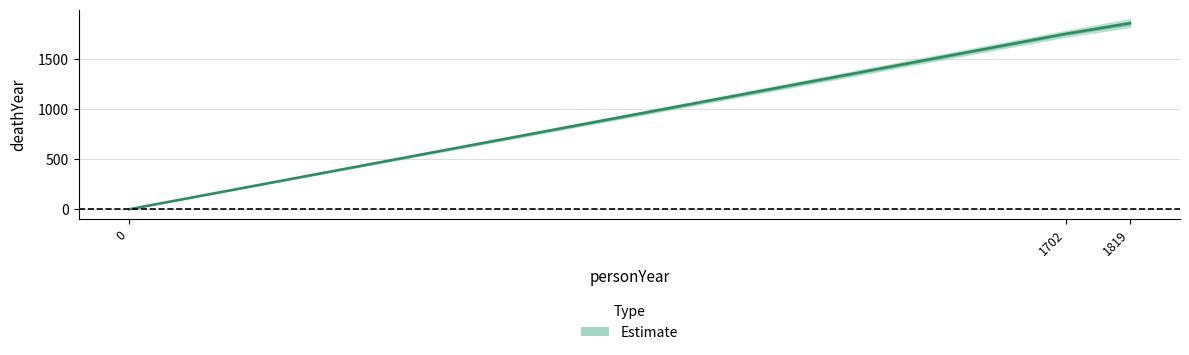

List the labels in order of value, largest first.

1819, 1702, 0